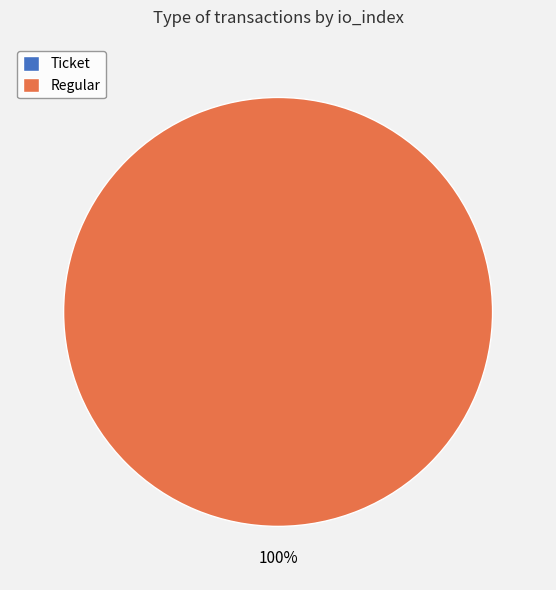

How many segments does this pie chart have?

2